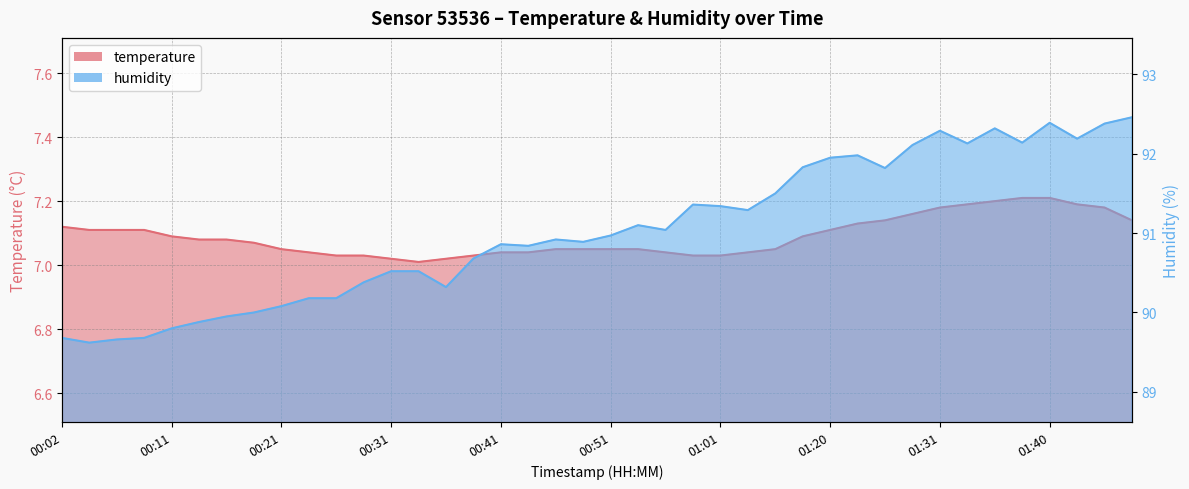

What is the value of the temperature point at the 5th from the left?

7.1